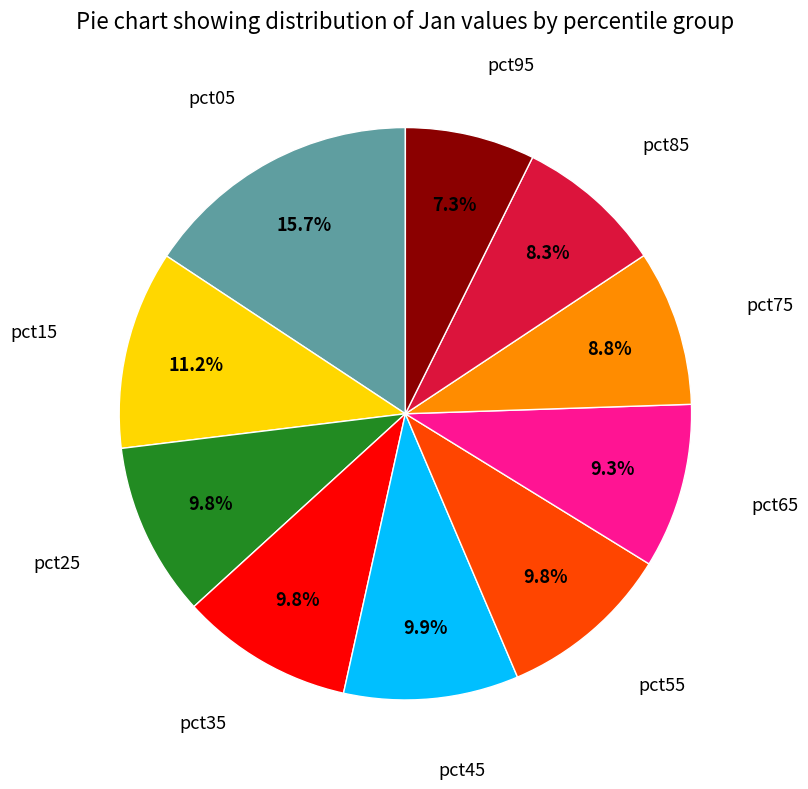

Does any single category account for the majority?

No